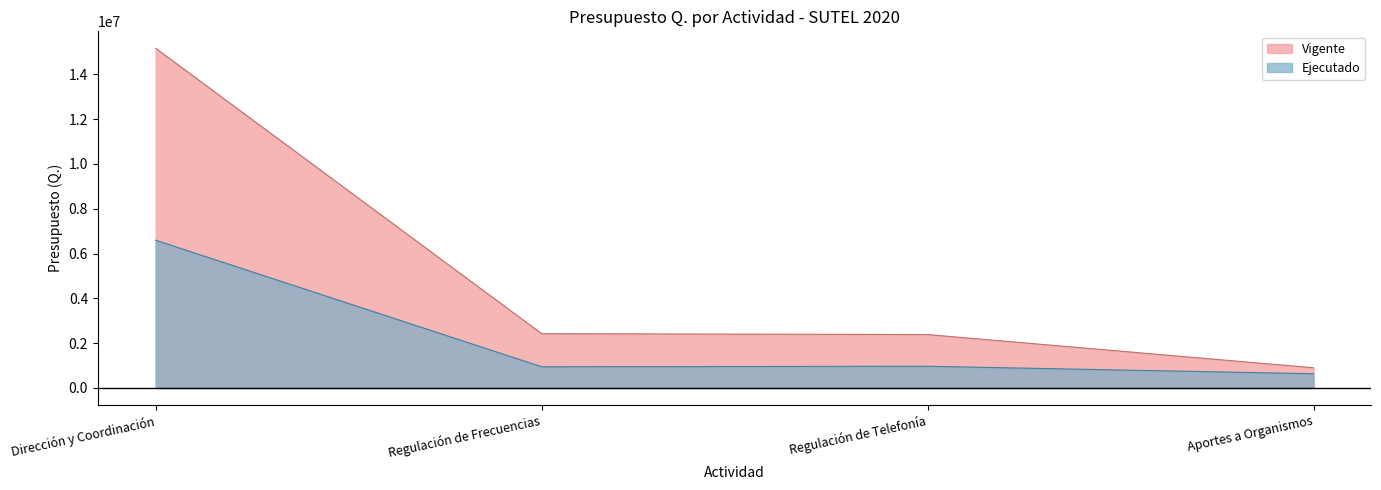

How many values in the Vigente series are below 2421161?

2